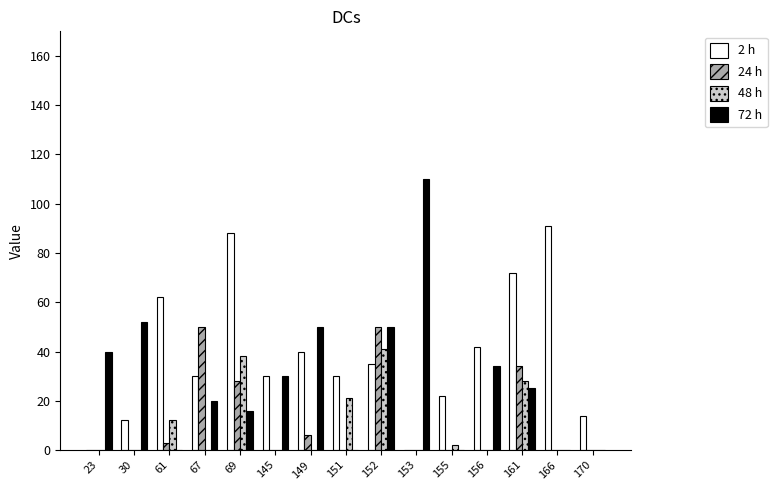

How many categories are shown in the chart?

15